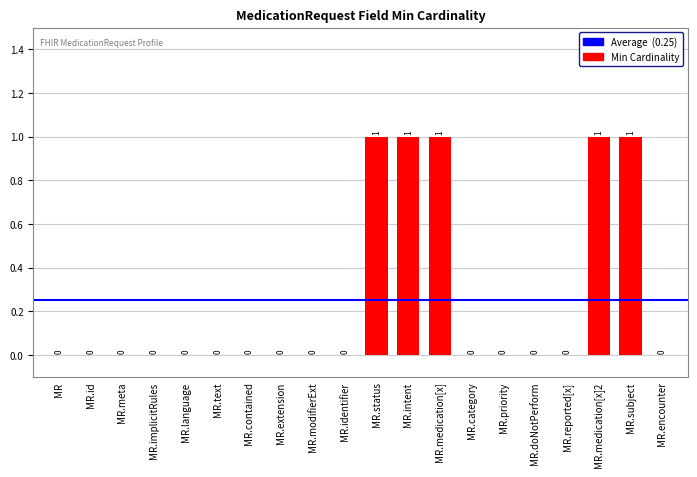

How many values are between 0 and 1?

20